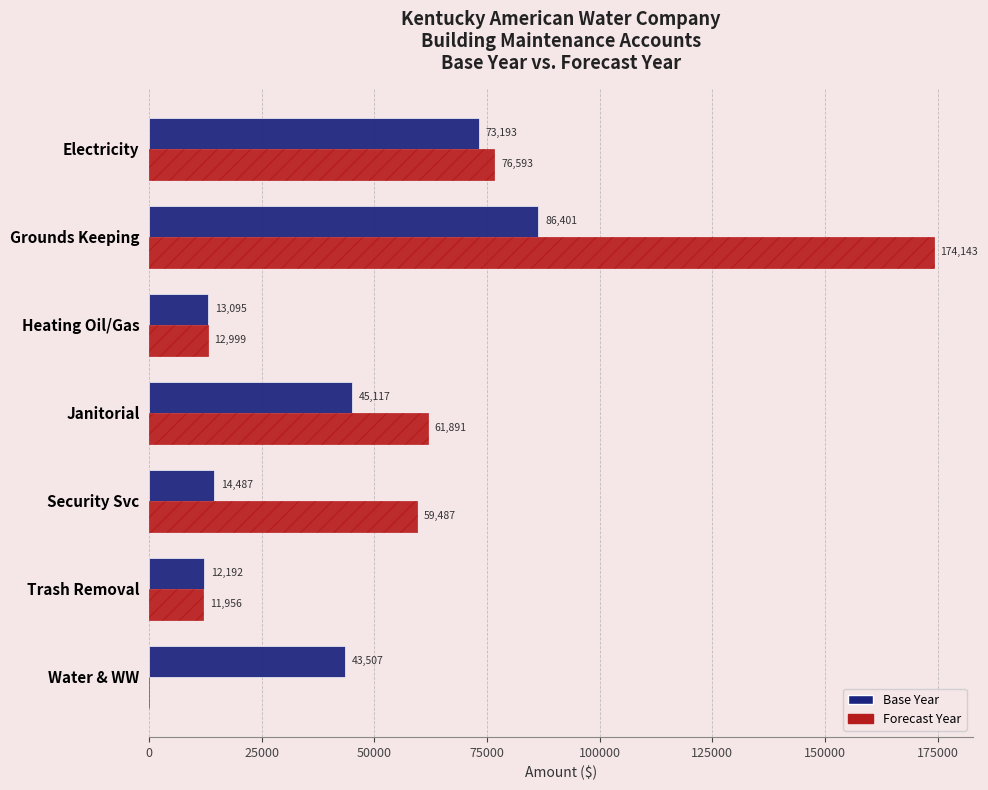

Read the Forecast Year value at Heating Oil/Gas.

12999